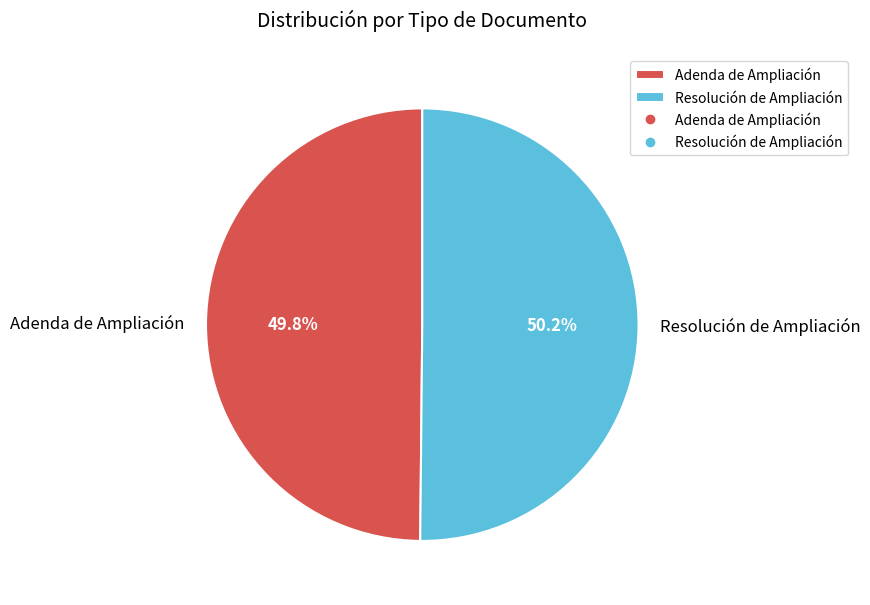

Combined, do Resolución de Ampliación and Adenda de Ampliación account for over 50%?

Yes